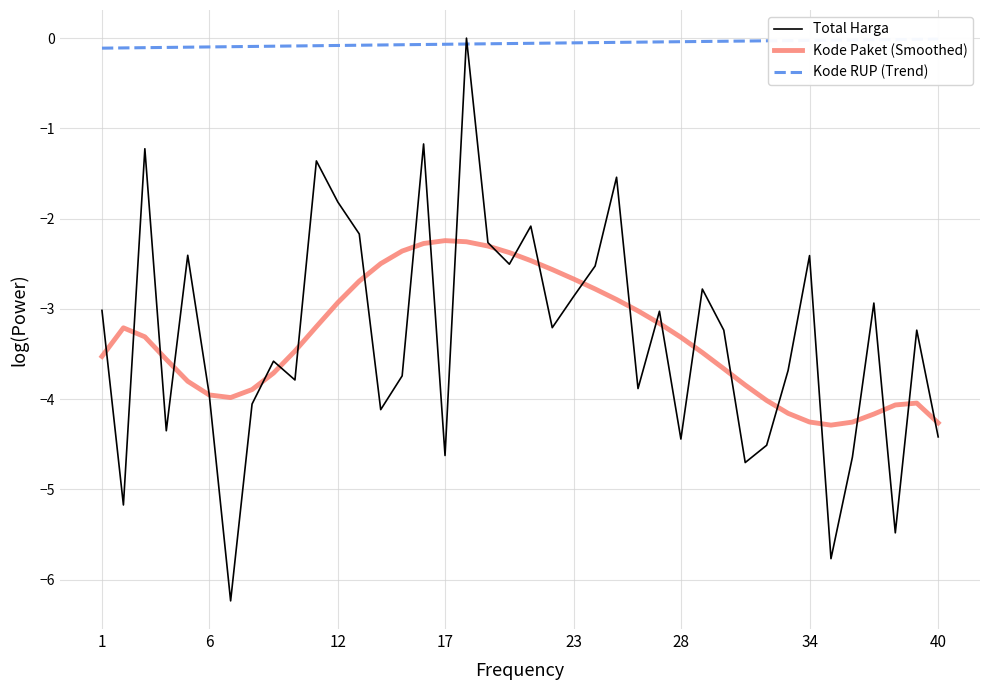

True or false: Kode Paket (Smoothed) has a value of -4.3 at 34.

True